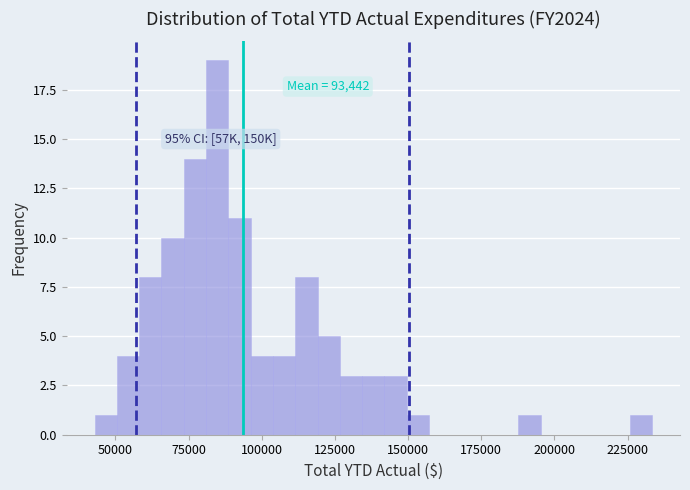

Read against the x-axis, roughly where is the centre of the tallest bar?

85000